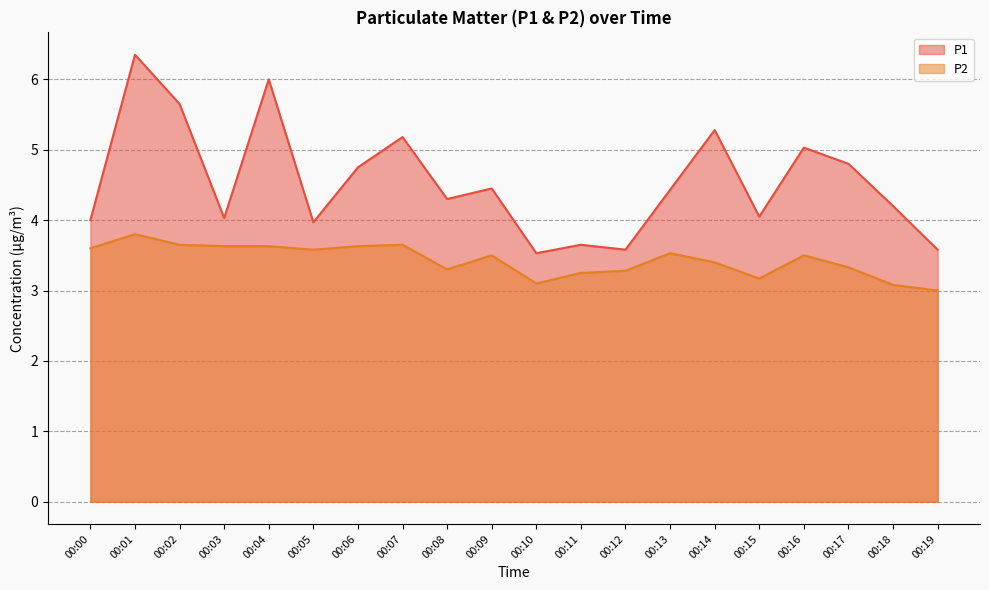

At which label is P1 closest to 4?

00:00